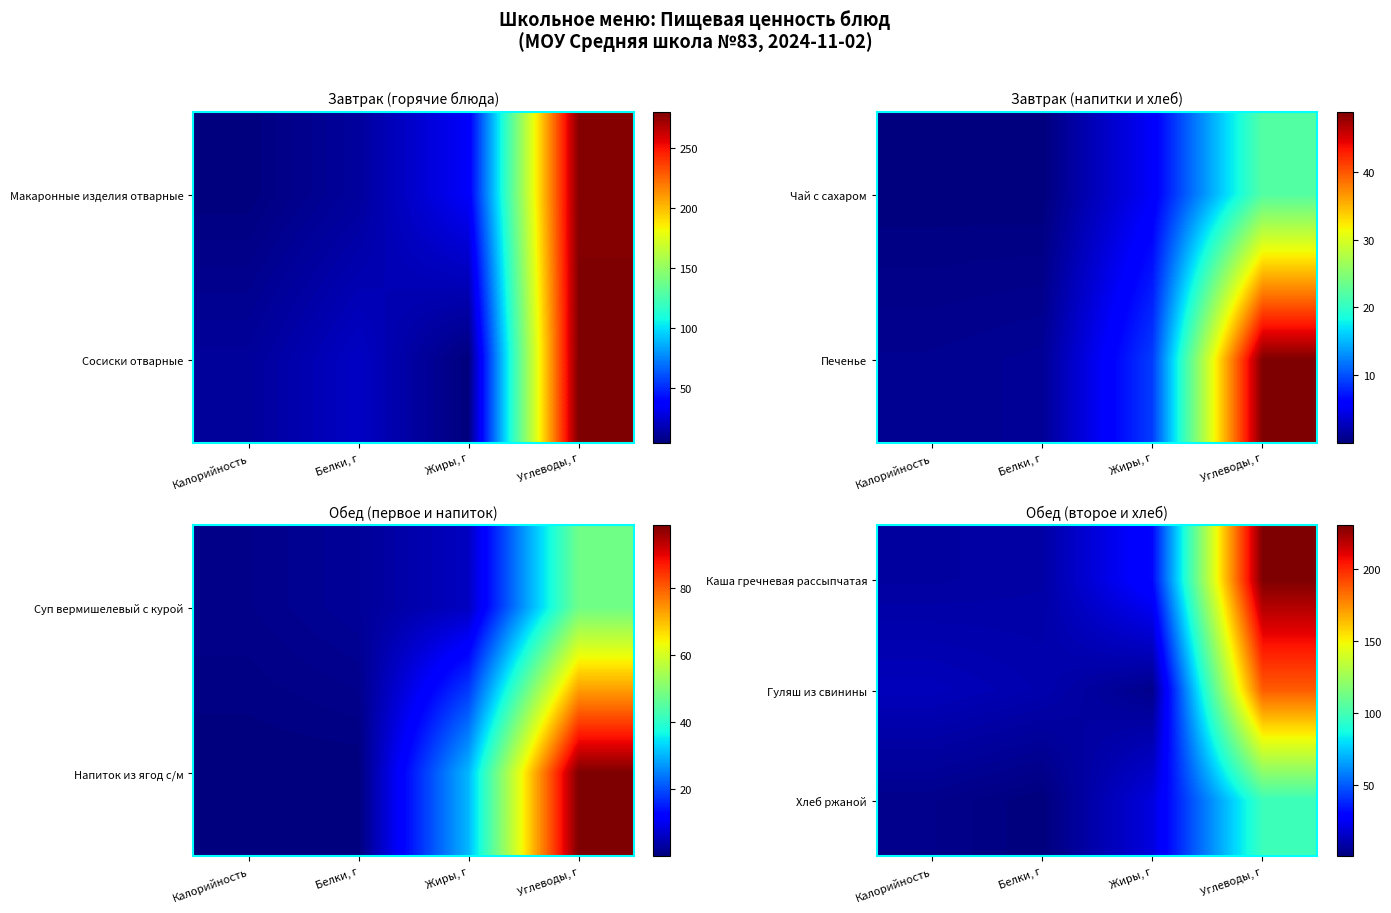

Is it true that Каша гречневая рассыпчатая equals 4.9 at Калорийность?

False